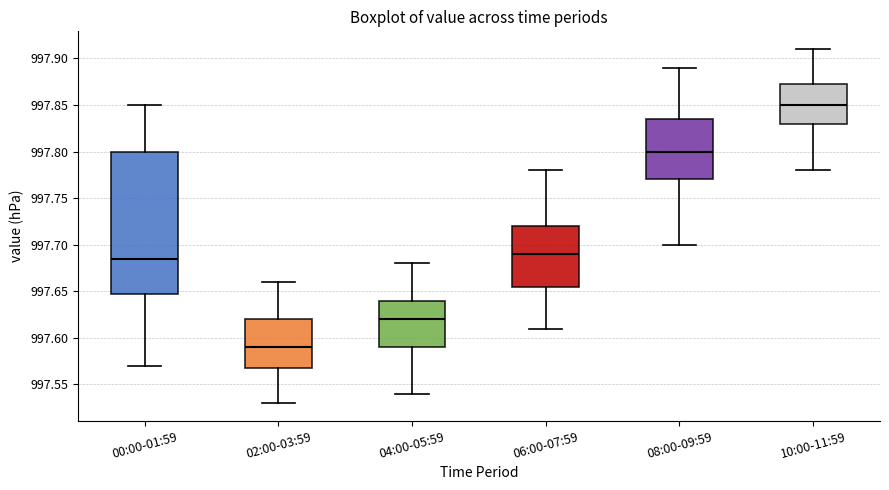

Comparing the boxes themselves (not the whiskers), which one is the tallest?

00:00-01:59